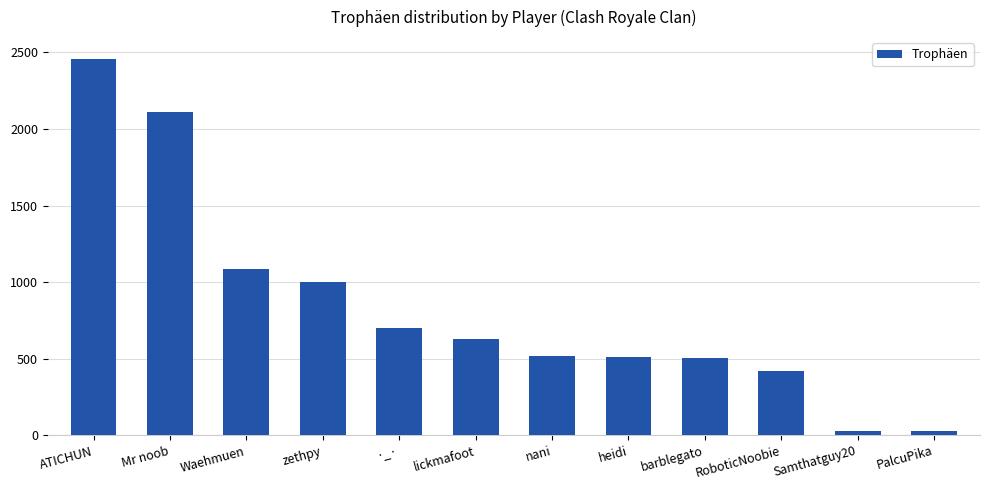

Approximately how many times larger is the value at Waehmuen compared to barblegato?

2.2